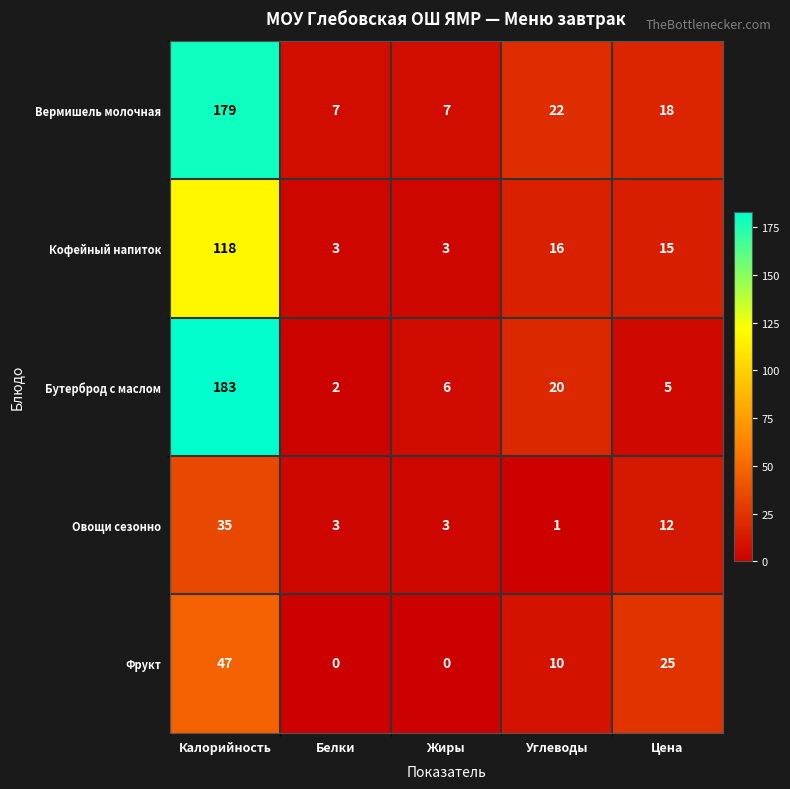

Where does the Овощи сезонно series first go above 3?

Калорийность